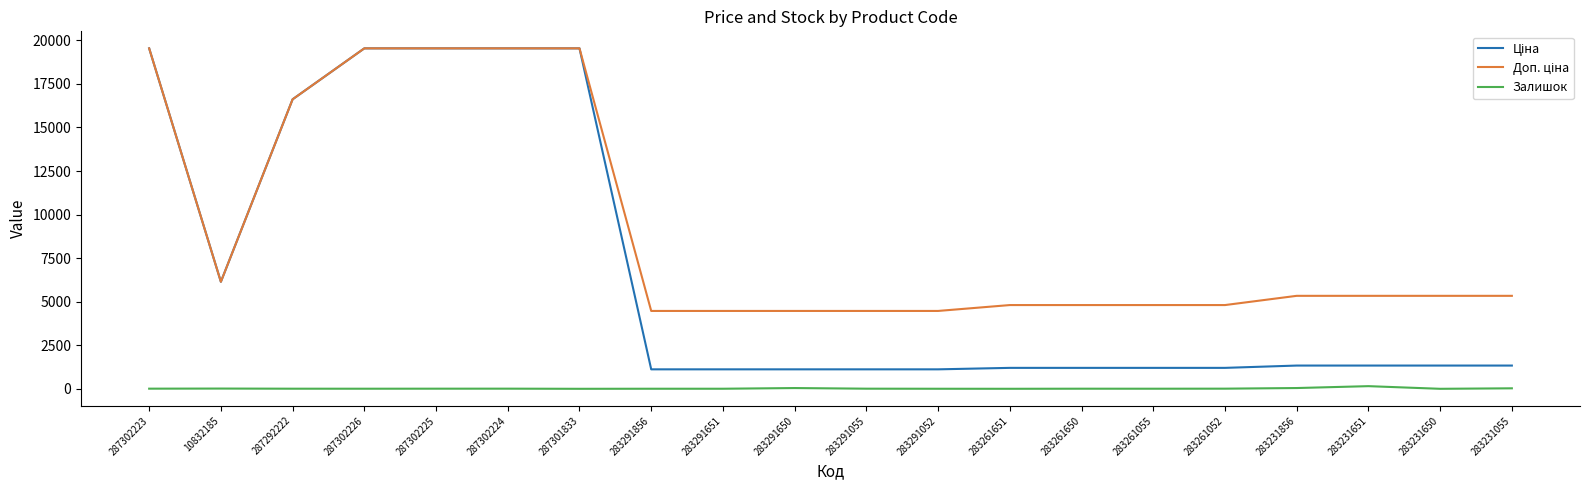

The Ціна series shows 548.7 at 283291856. True or false?

False